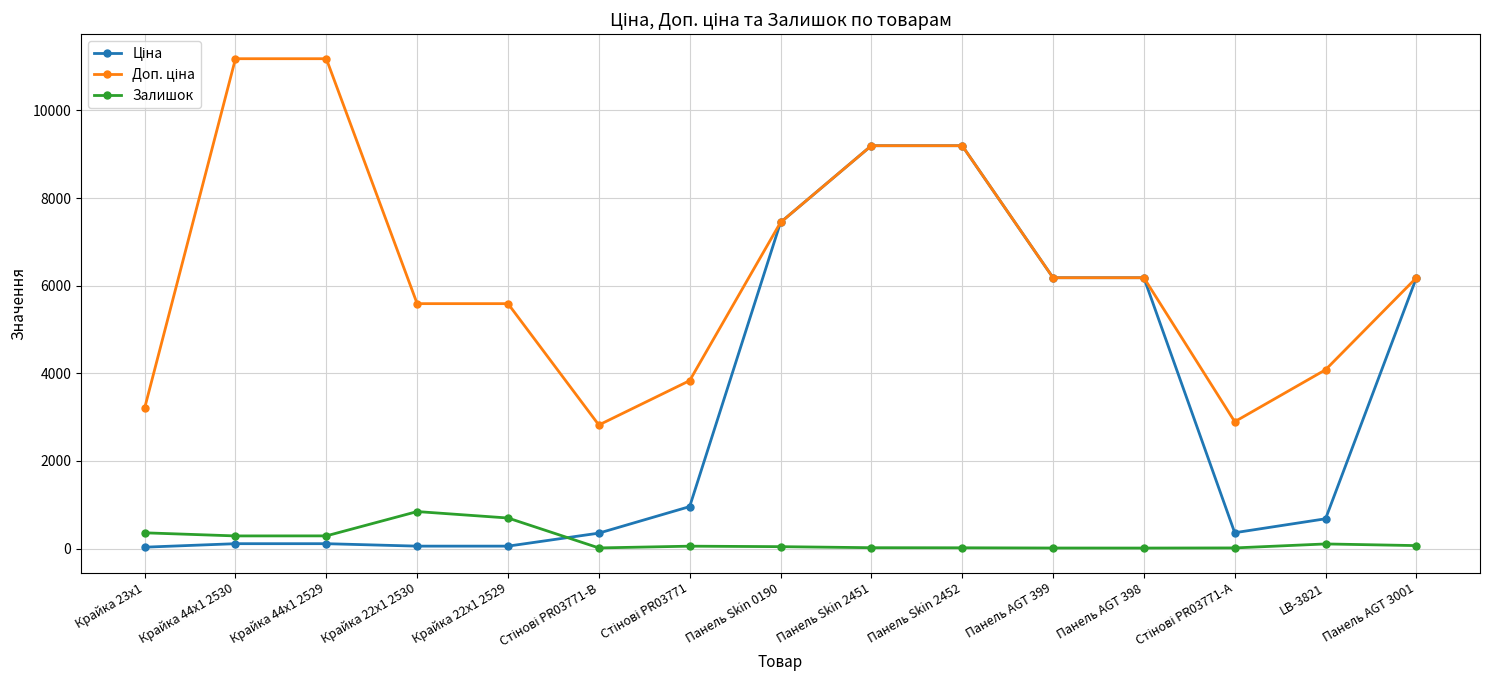

True or false: Залишок has more than 1 points higher than both neighbors.

True